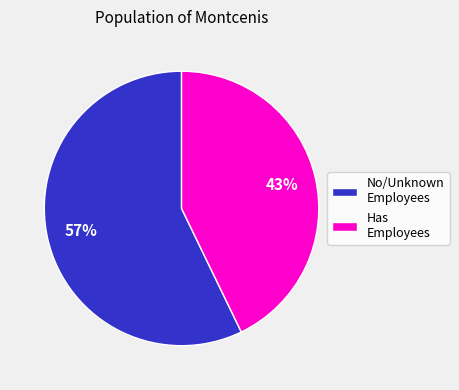

To the nearest percent, what is the combined percentage of Has Employees and No/Unknown Employees?

100%